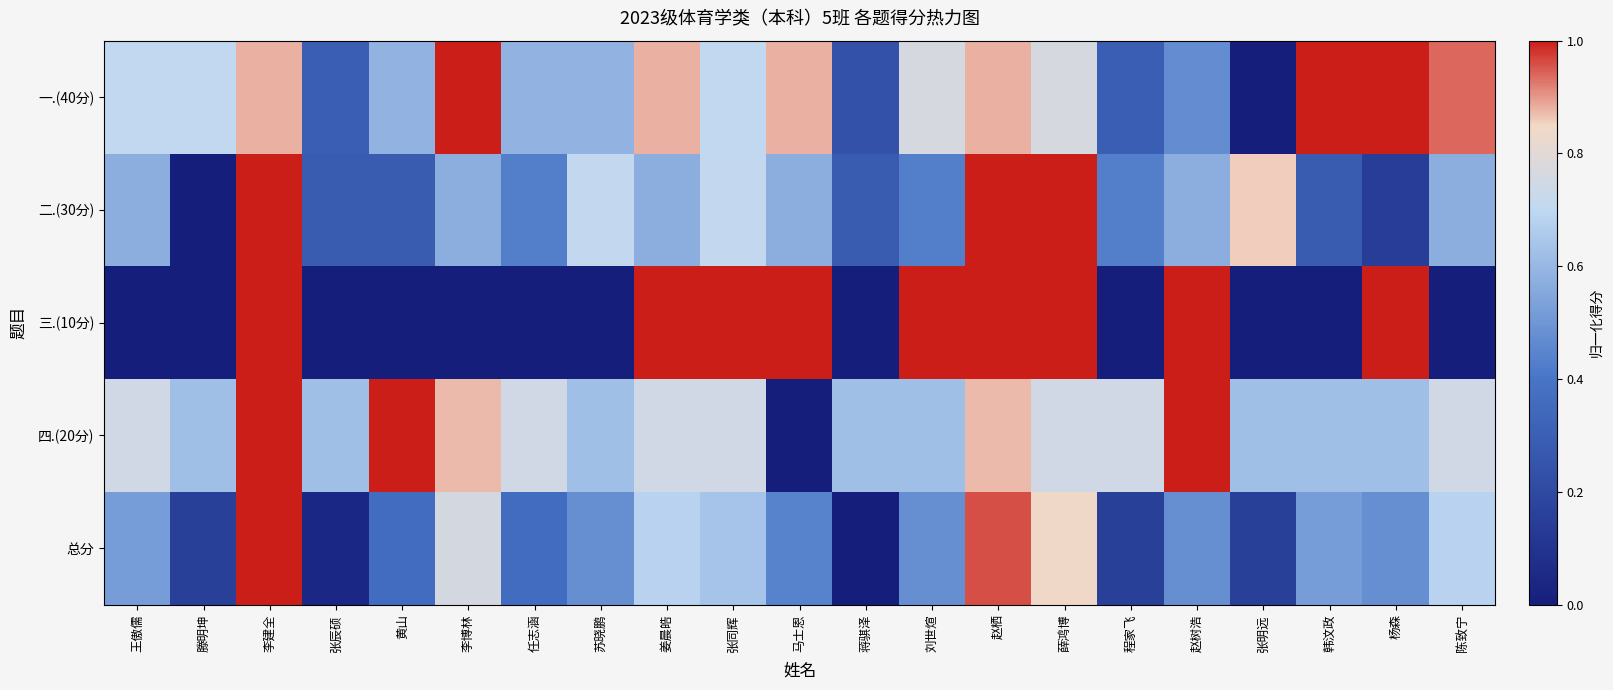

Rank the series at 滕明坤 from lowest to highest value.

二.(30分), 三.(10分), 总分, 四.(20分), 一.(40分)